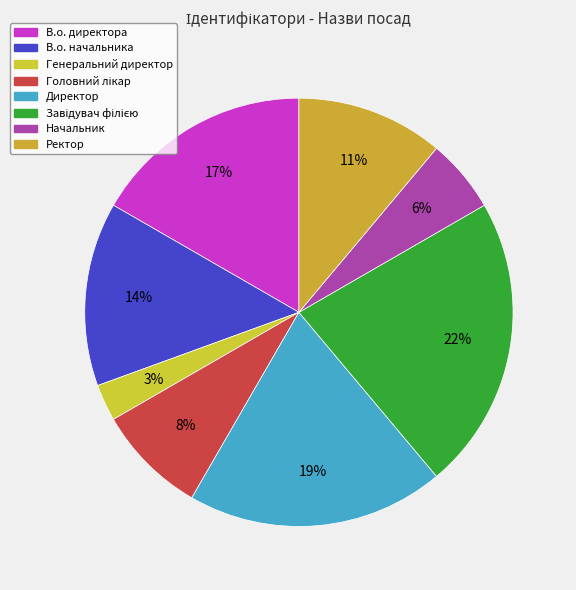

What is the total percentage of Головний лікар and В.о. директора?

25.0%